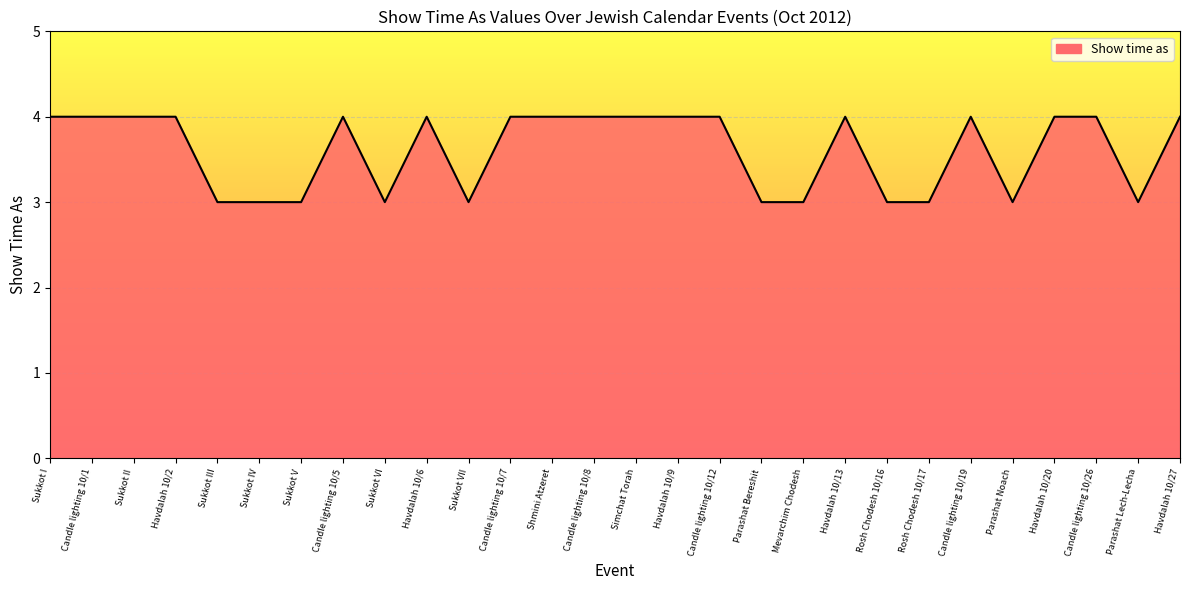

Reading left to right, transcribe all the data shown in this chart.

Sukkot I=4	Candle lighting 10/1=4	Sukkot II=4	Havdalah 10/2=4	Sukkot III=3	Sukkot IV=3	Sukkot V=3	Candle lighting 10/5=4	Sukkot VI=3	Havdalah 10/6=4	Sukkot VII=3	Candle lighting 10/7=4	Shmini Atzeret=4	Candle lighting 10/8=4	Simchat Torah=4	Havdalah 10/9=4	Candle lighting 10/12=4	Parashat Bereshit=3	Mevarchim Chodesh=3	Havdalah 10/13=4	Rosh Chodesh 10/16=3	Rosh Chodesh 10/17=3	Candle lighting 10/19=4	Parashat Noach=3	Havdalah 10/20=4	Candle lighting 10/26=4	Parashat Lech-Lecha=3	Havdalah 10/27=4